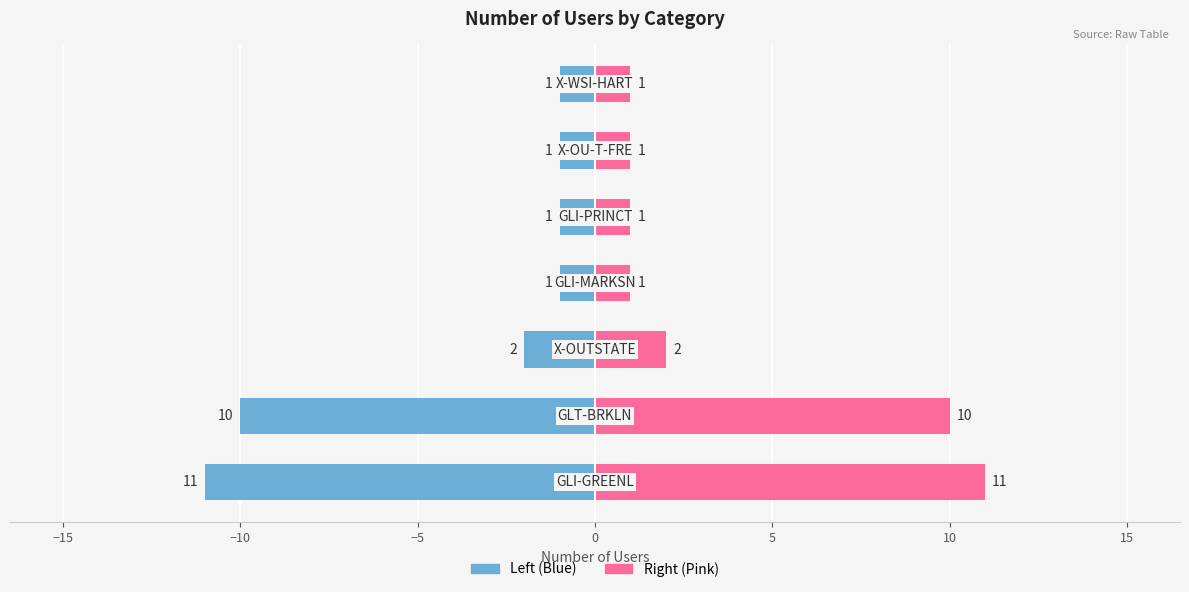

What is the highest value of the Number of Users (Left) series?

-1